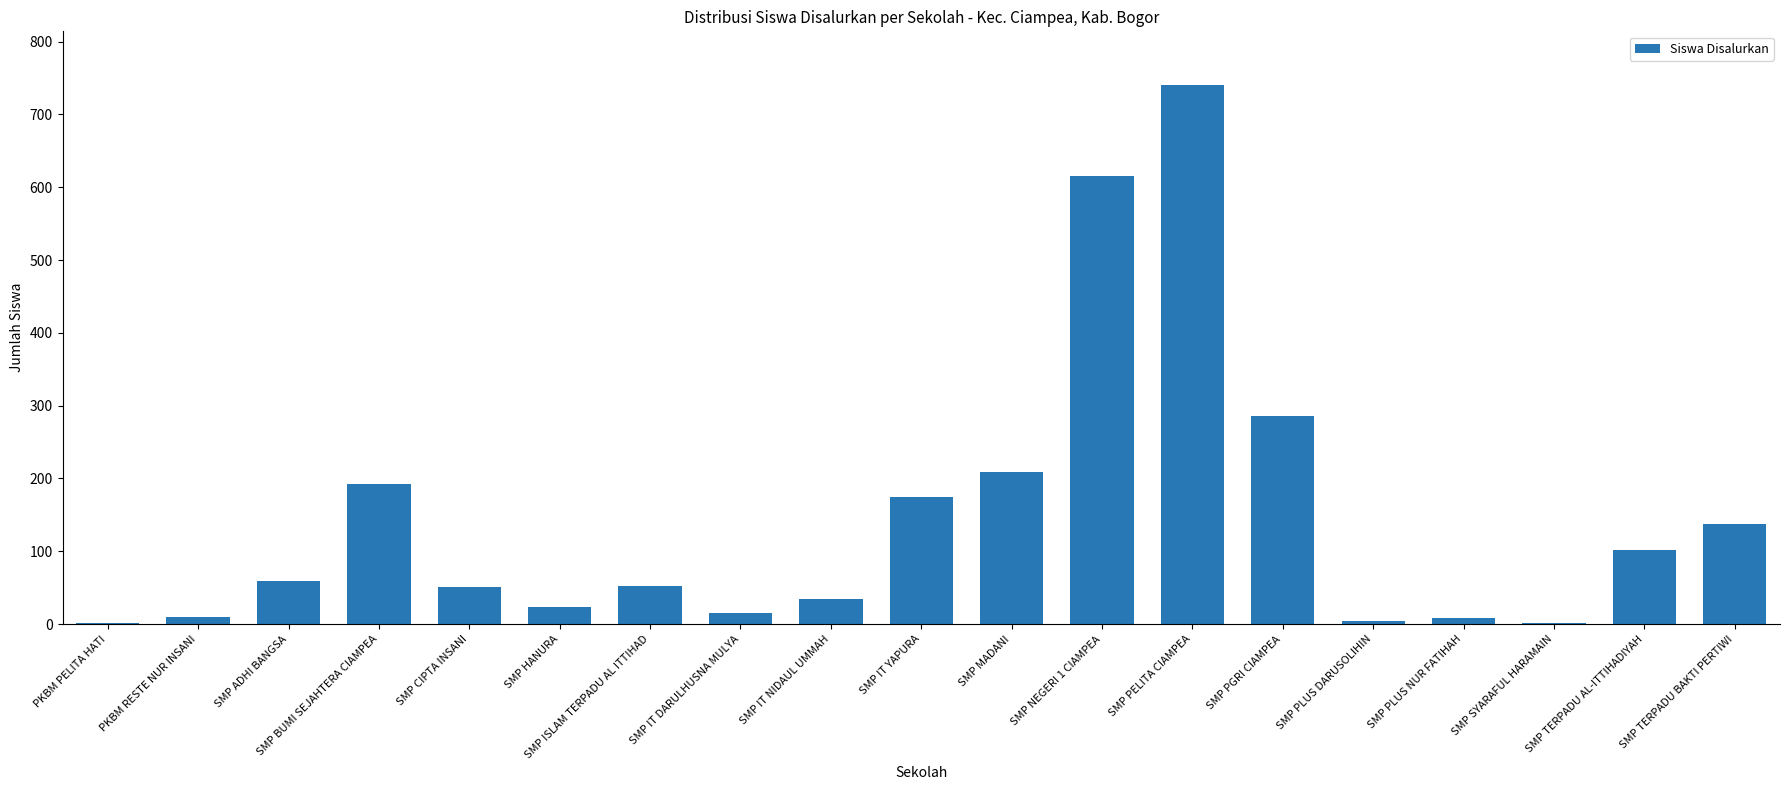

True or false: the data shows 22 at SMP TERPADU AL-ITTIHADIYAH.

False